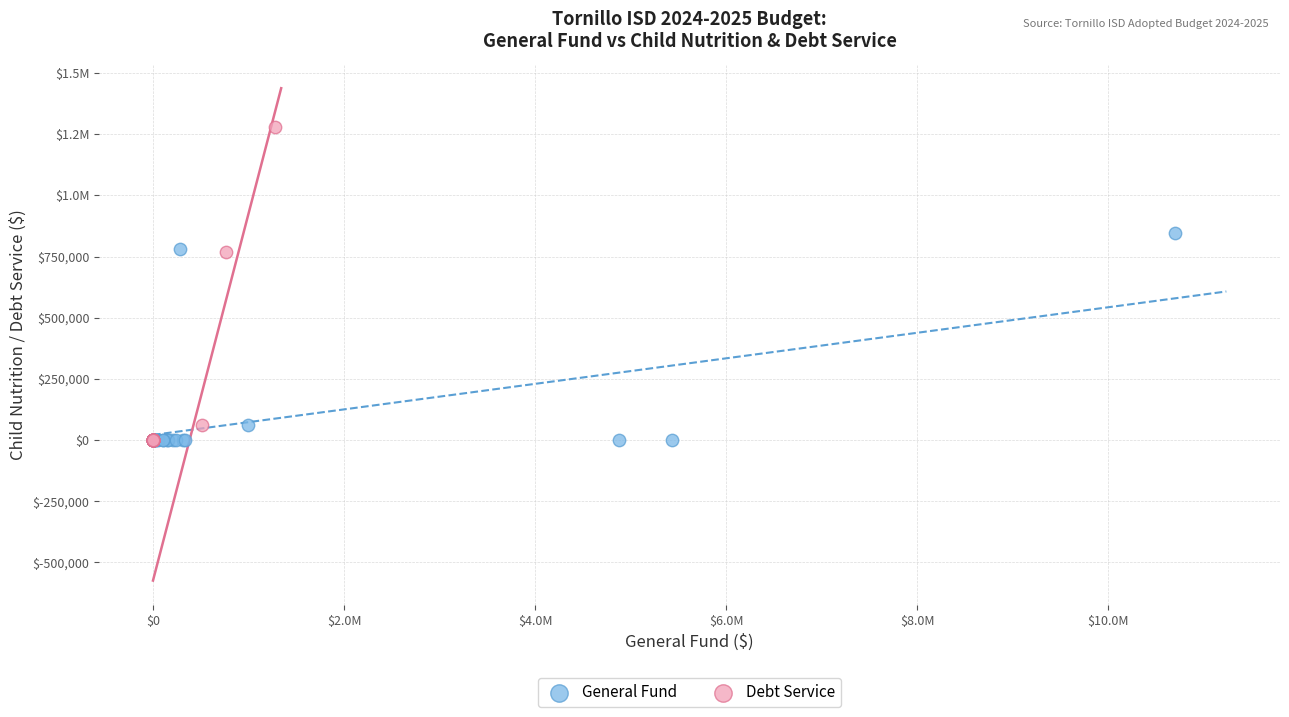

What are all the series names shown in the legend?

General Fund, Debt Service